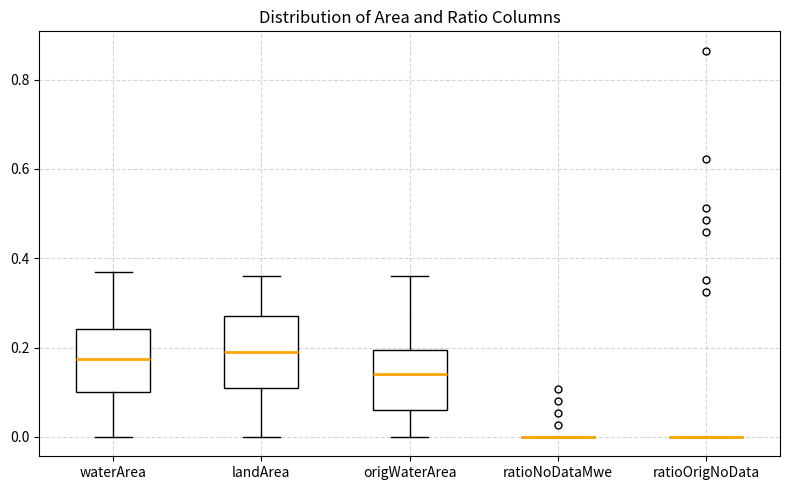

Reading left to right, transcribe this box plot: for each box, give where its median line is, the range the box spans, and where its two whiskers end, as read against the y-axis. The values are not printed on the chart, so give them approximately, as read against the axis.

waterArea: median 0.18, box 0.10 to 0.24, whiskers 0.00 to 0.38
landArea: median 0.20, box 0.12 to 0.28, whiskers 0.00 to 0.36
origWaterArea: median 0.14, box 0.06 to 0.20, whiskers 0.00 to 0.36
ratioNoDataMwe: box collapsed to a line at 0.00, whiskers 0.00 to 0.00
ratioOrigNoData: box collapsed to a line at 0.00, whiskers 0.00 to 0.00